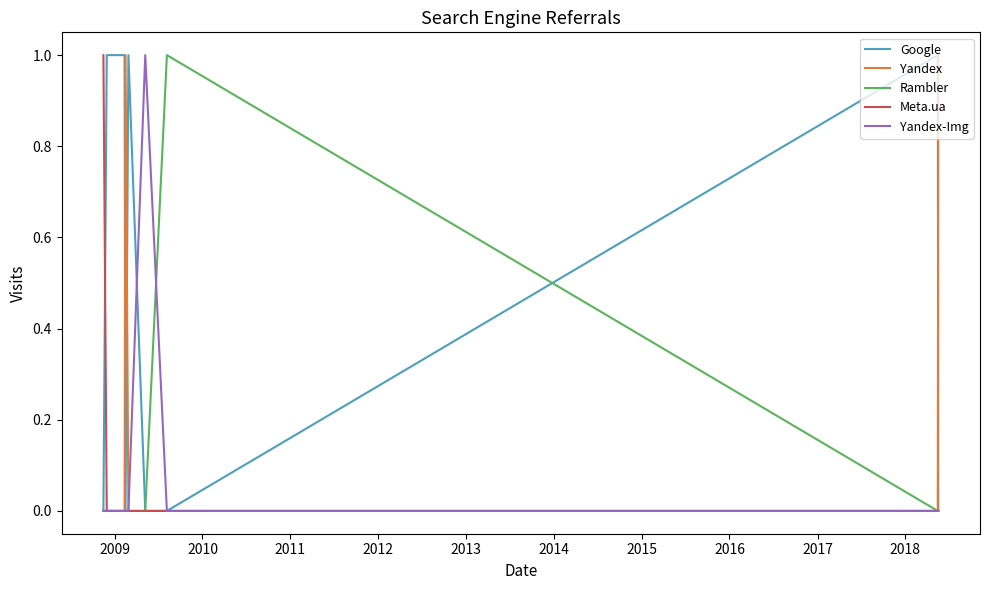

Is this an area chart (filled region under the line)?

No